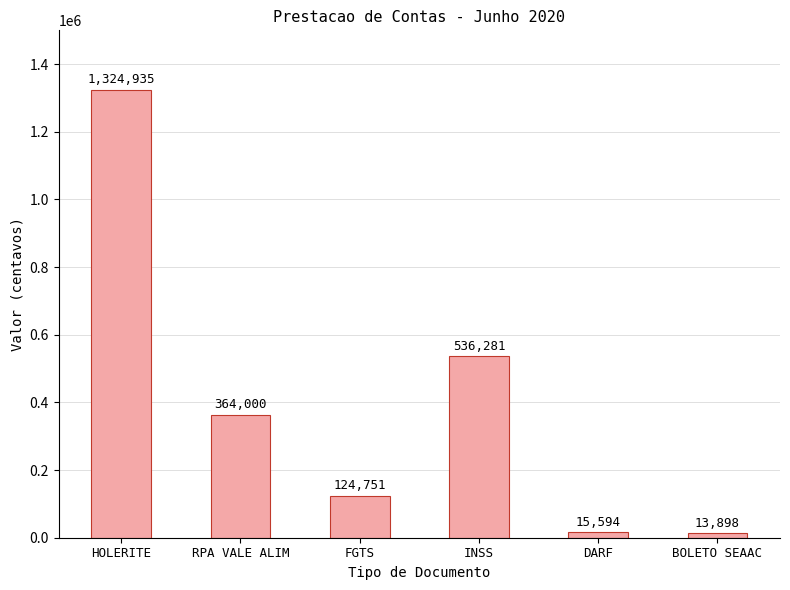

True or false: the data shows 305030 at INSS.

False